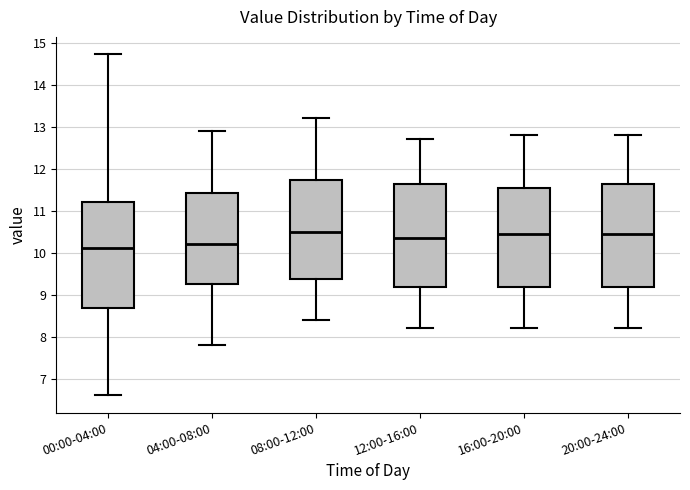

Reading left to right, read every box against the y-axis: the position of its median line, the range the box covers, and the ends of its whiskers. The values are not printed on the chart, so give them approximately, as read against the axis.

00:00-04:00: median 10.1, box 8.7 to 11.2, whiskers 6.6 to 14.7
04:00-08:00: median 10.2, box 9.3 to 11.4, whiskers 7.8 to 12.9
08:00-12:00: median 10.5, box 9.4 to 11.7, whiskers 8.4 to 13.2
12:00-16:00: median 10.4, box 9.2 to 11.6, whiskers 8.2 to 12.7
16:00-20:00: median 10.5, box 9.2 to 11.6, whiskers 8.2 to 12.8
20:00-24:00: median 10.5, box 9.2 to 11.6, whiskers 8.2 to 12.8